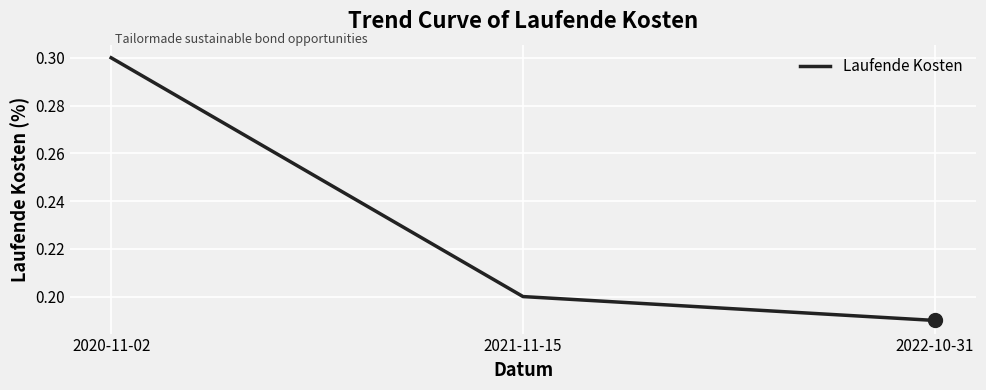

Count the number of data series in this chart.

1